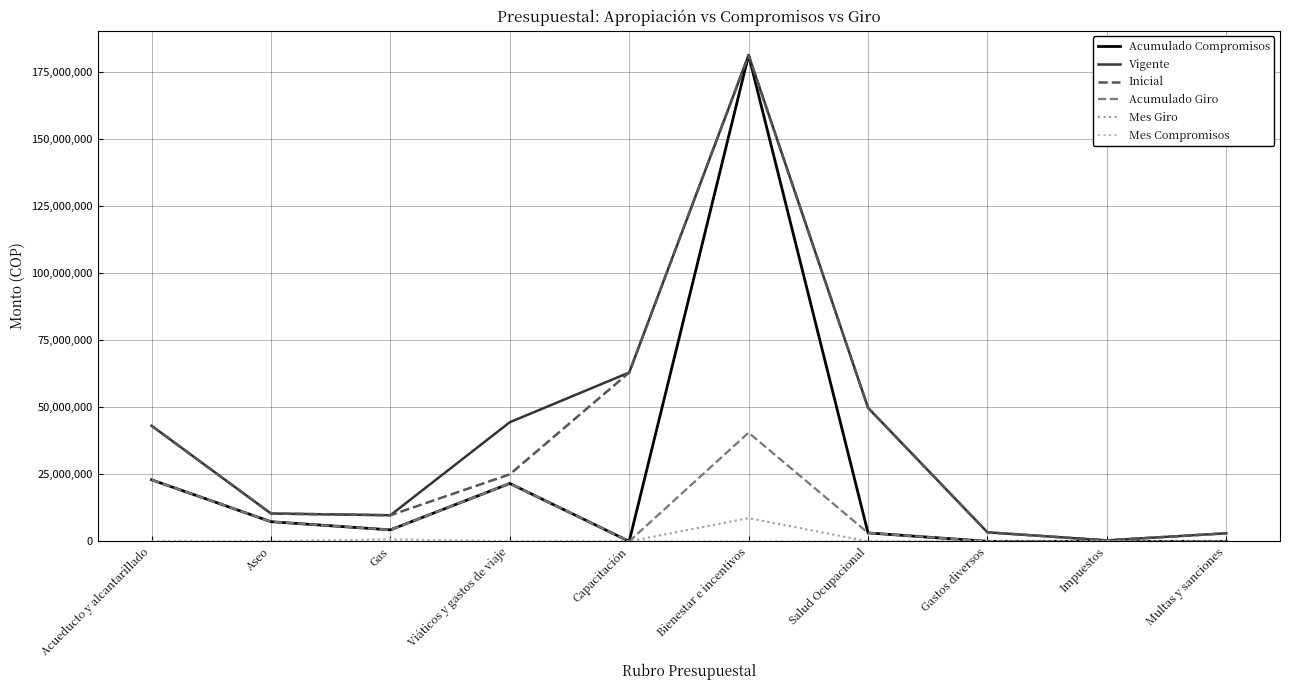

Is the value of Mes Giro at Multas y sanciones greater than the value of Vigente at Capacitación?

No